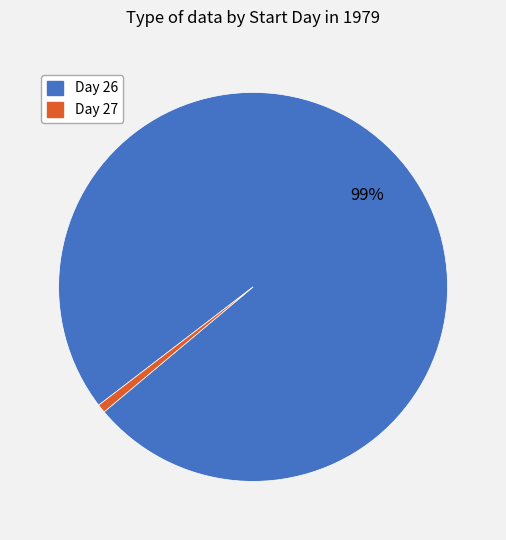

Is there any slice that represents more than half of the pie?

Yes